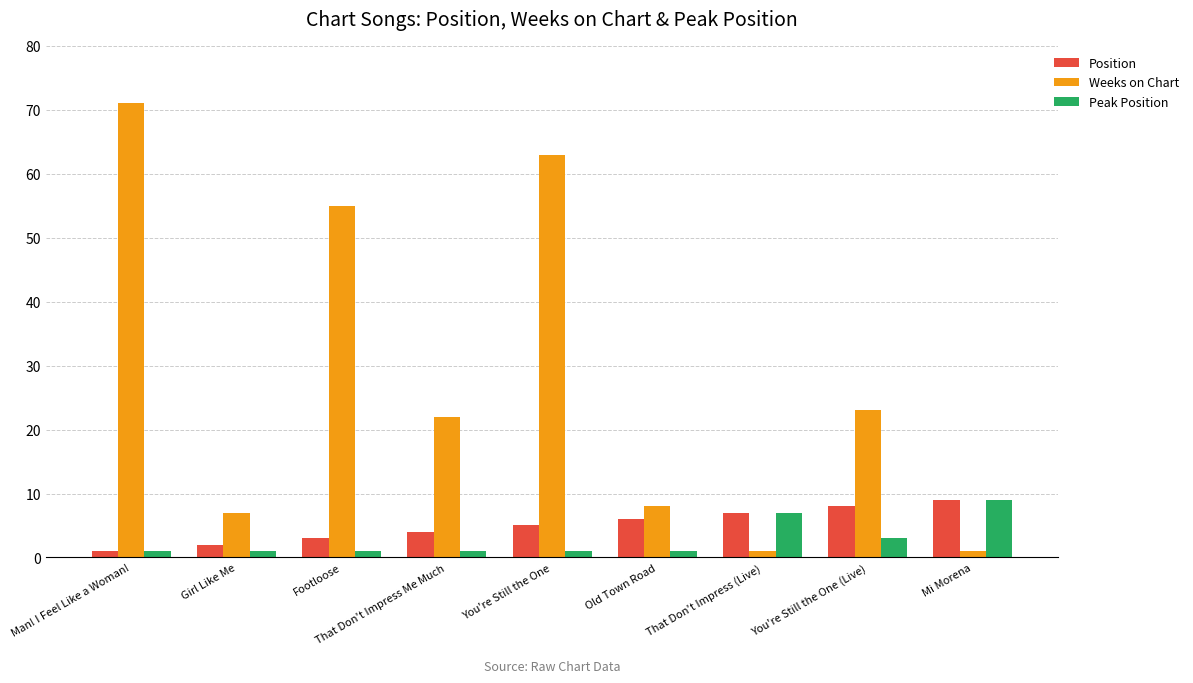

Reading left to right, transcribe all the data shown in this chart.

Position: 1	2	3	4	5	6	7	8	9
Weeks on Chart: 71	7	55	22	63	8	1	23	1
Peak Position: 1	1	1	1	1	1	7	3	9